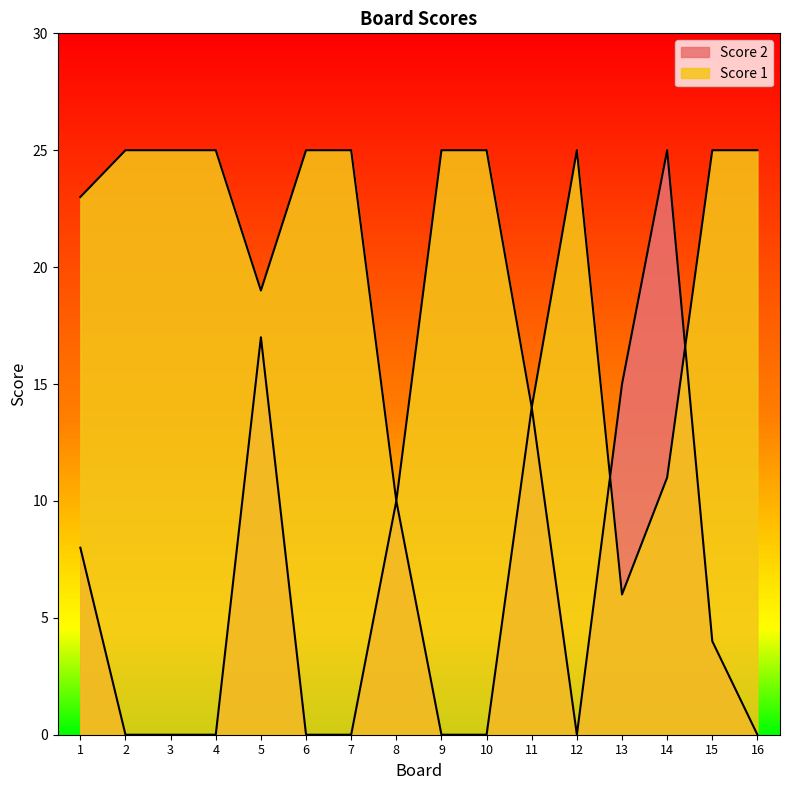

At which label is Score 1 closest to 15?

11